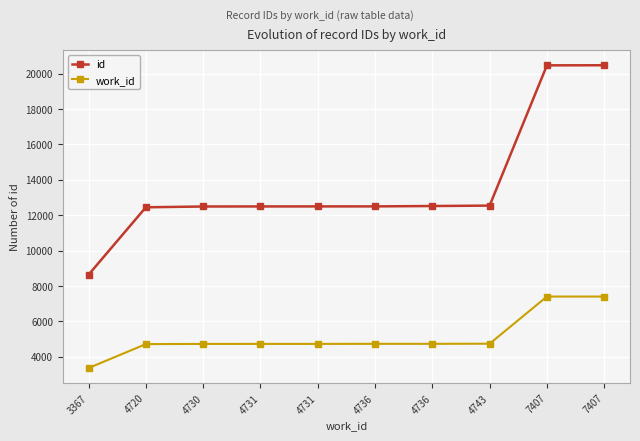

The work_id series shows 1011 at 4736. True or false?

False